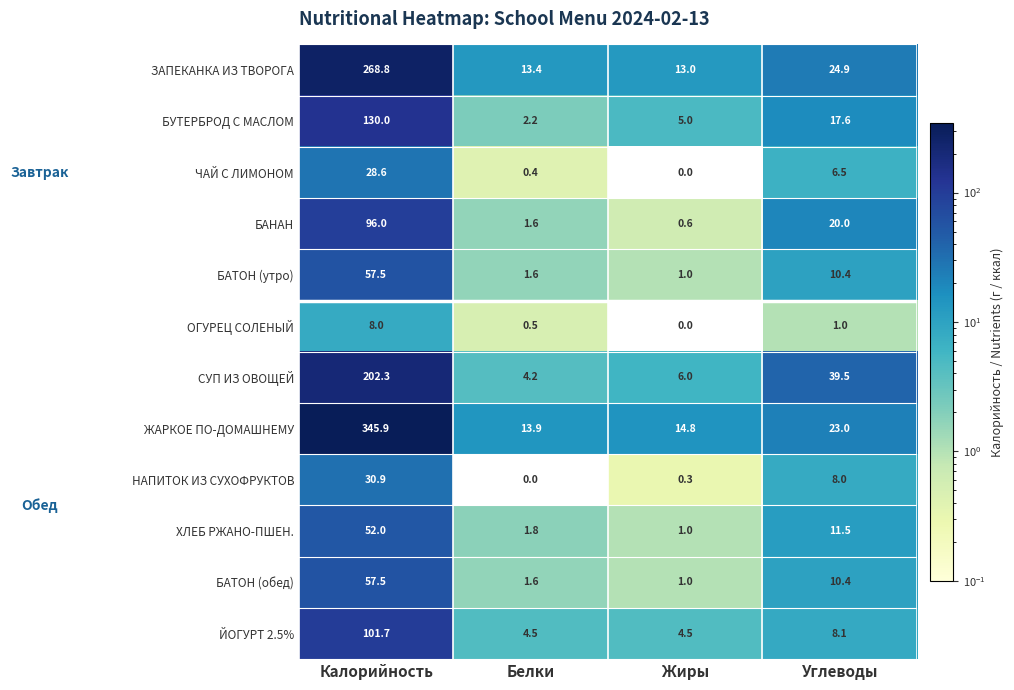

Rank the categories by БАТОН (утро) value from lowest to highest.

Жиры, Белки, Углеводы, Калорийность